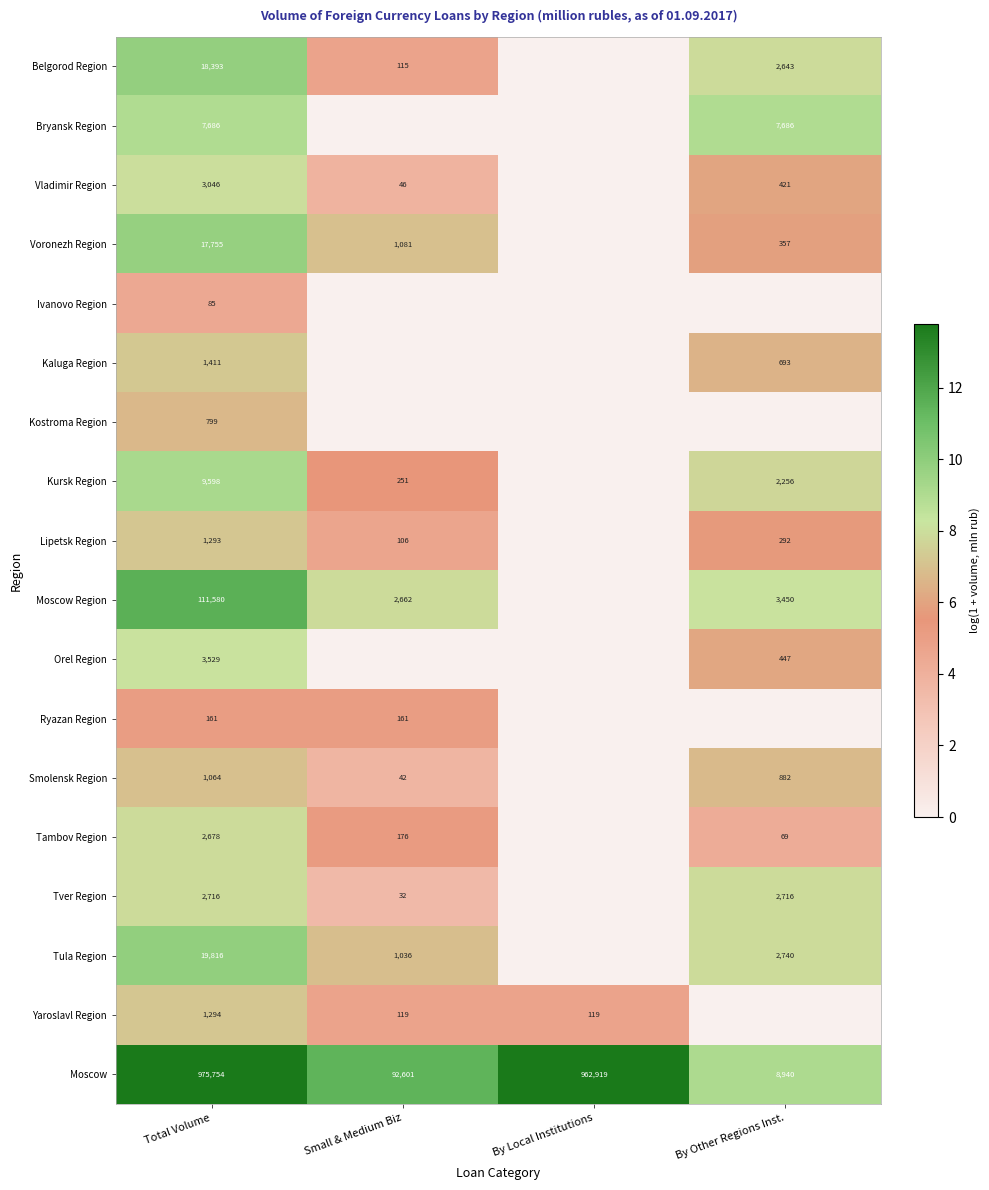

Which has a higher value, By Other Regions Inst. or Total Volume?

Total Volume